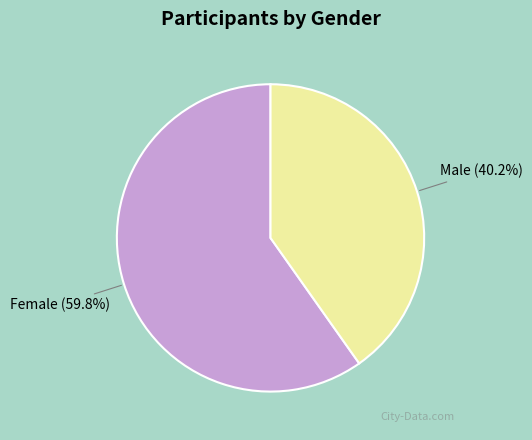

Does any single category account for the majority?

Yes